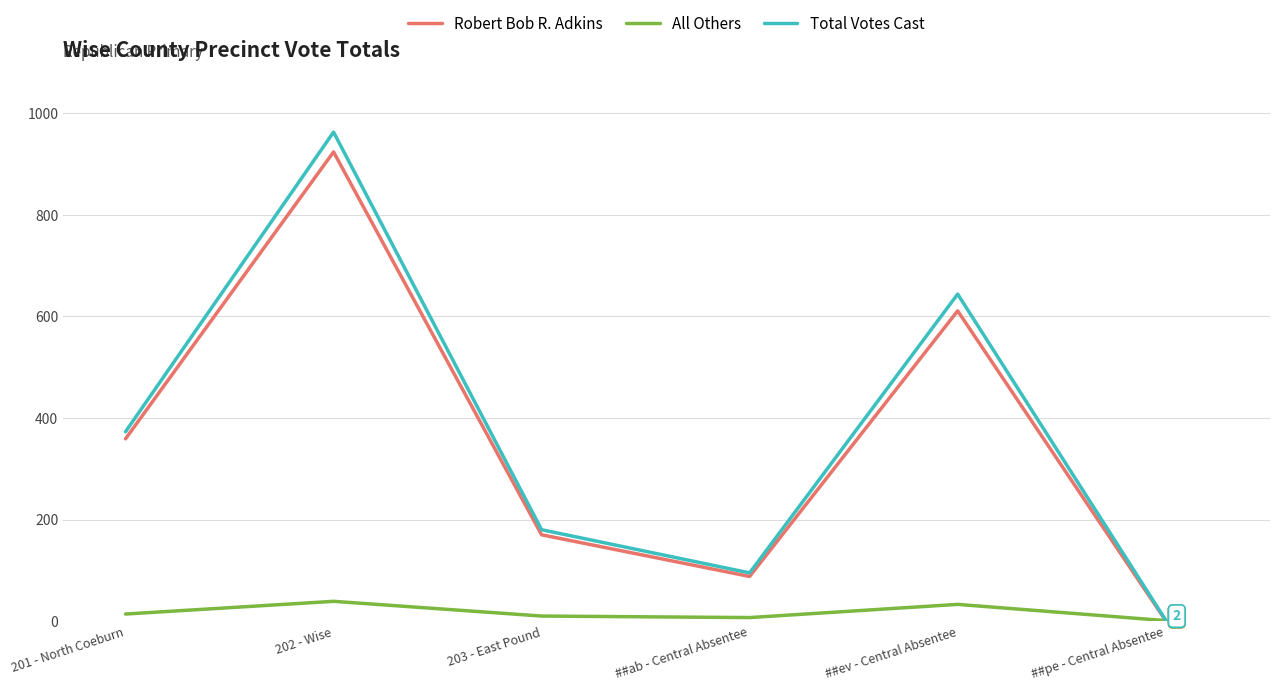

Read the Total Votes Cast value at ##ev - Central Absentee.

644